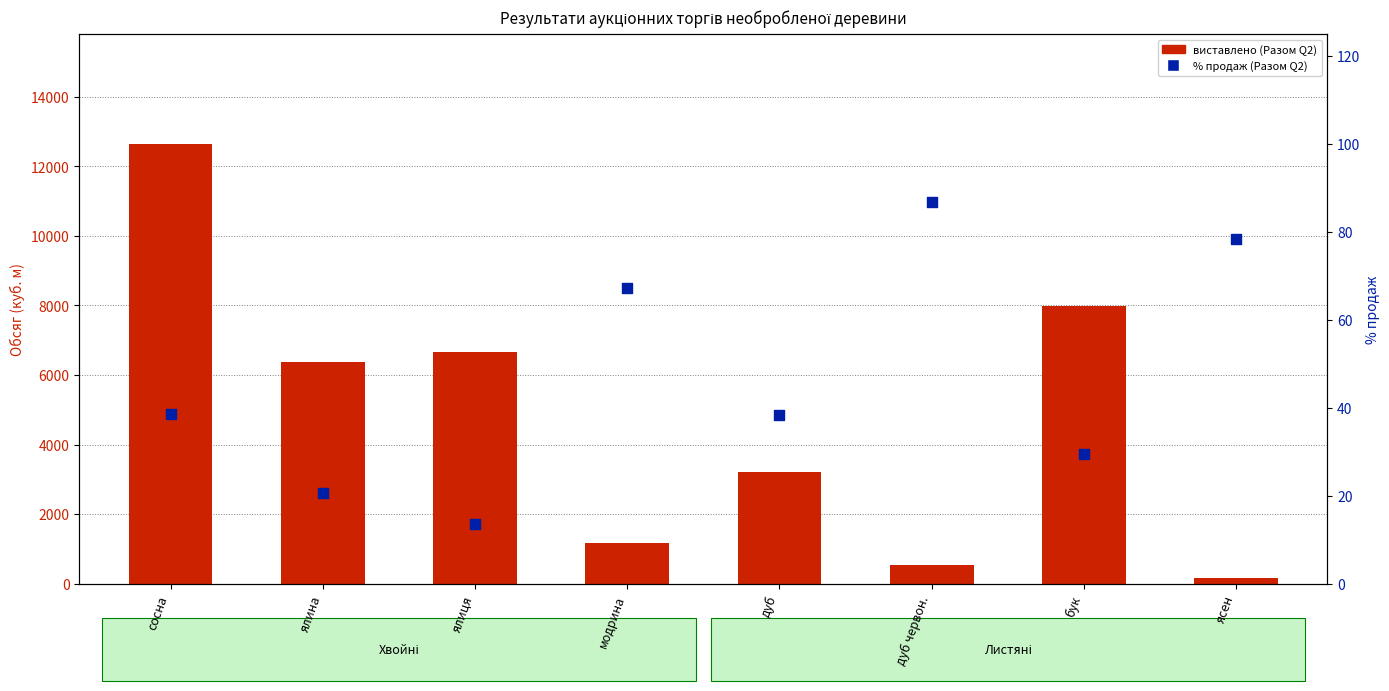

What is the total value across all series at модрина?

1227.2